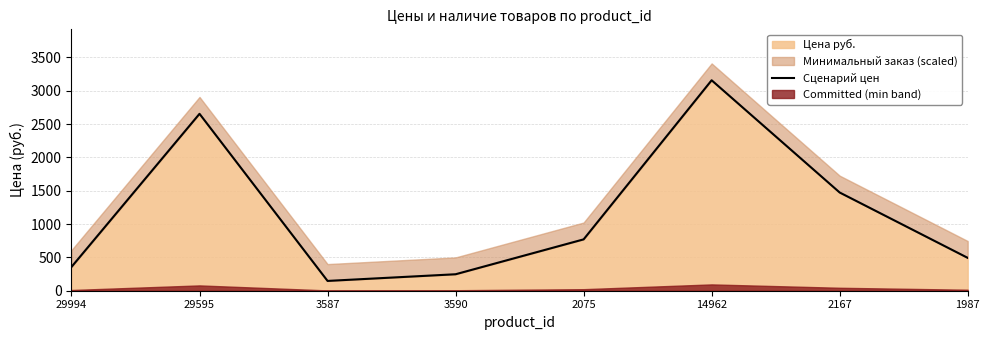

How many data points are less than 770?

4